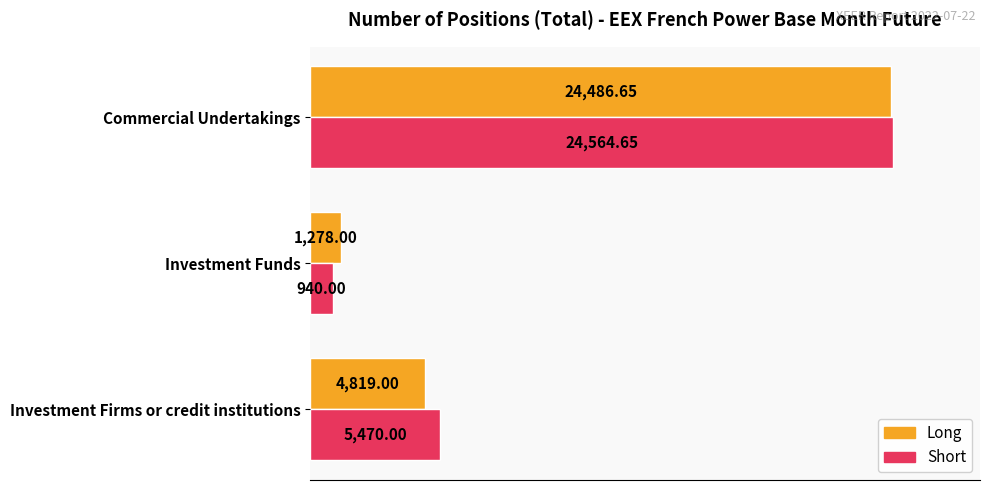

Which series has the largest total across all categories?

Short